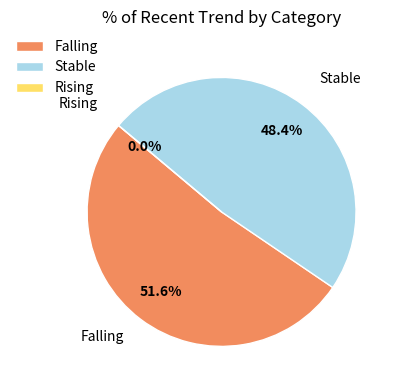

Does stable represent more than half of the total?

No